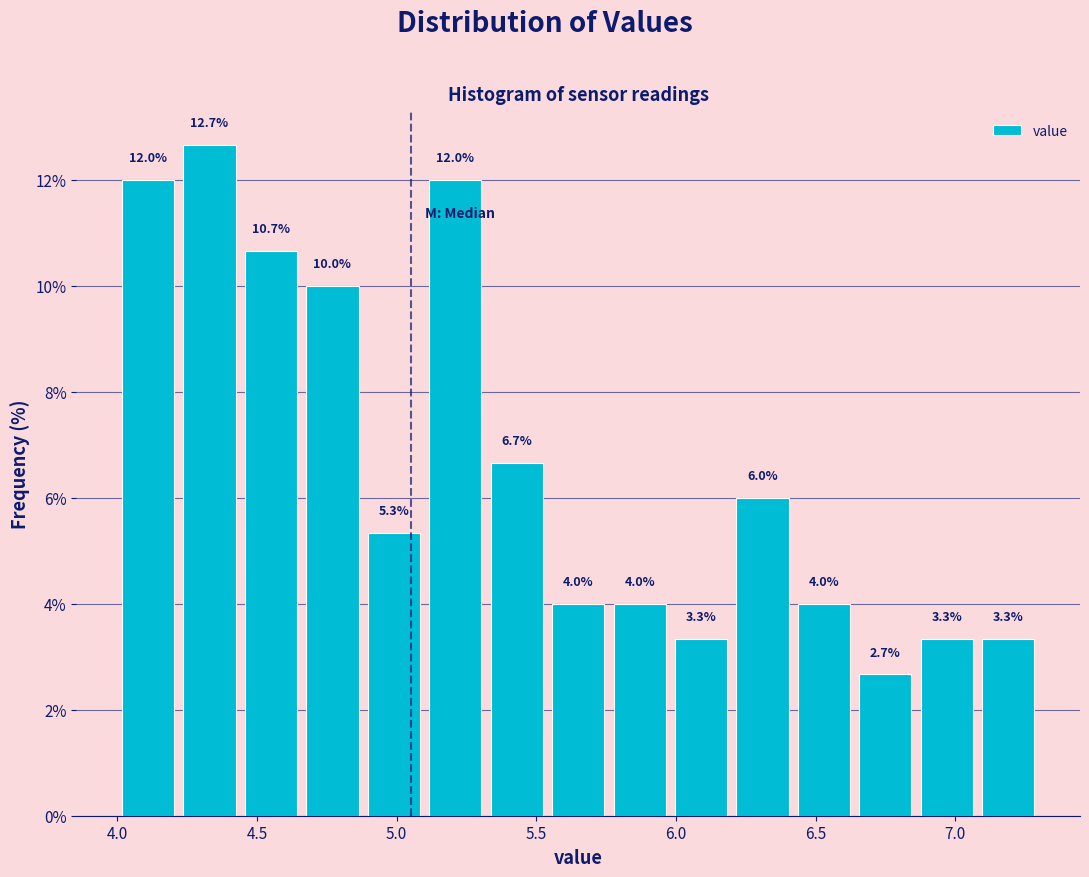

What is the height of the bar covering 7.08 to 7.30 on the x-axis? The bar edges are not printed on the chart, so give them approximately, as read against the axis.

3.3